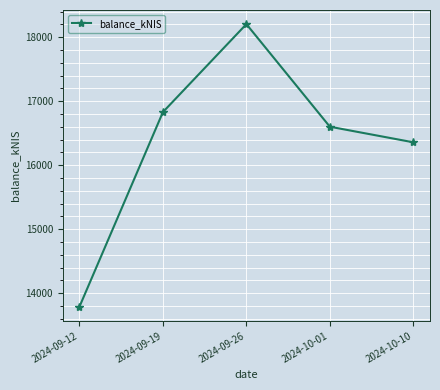

At which label is the value closest to 15996?

2024-10-10